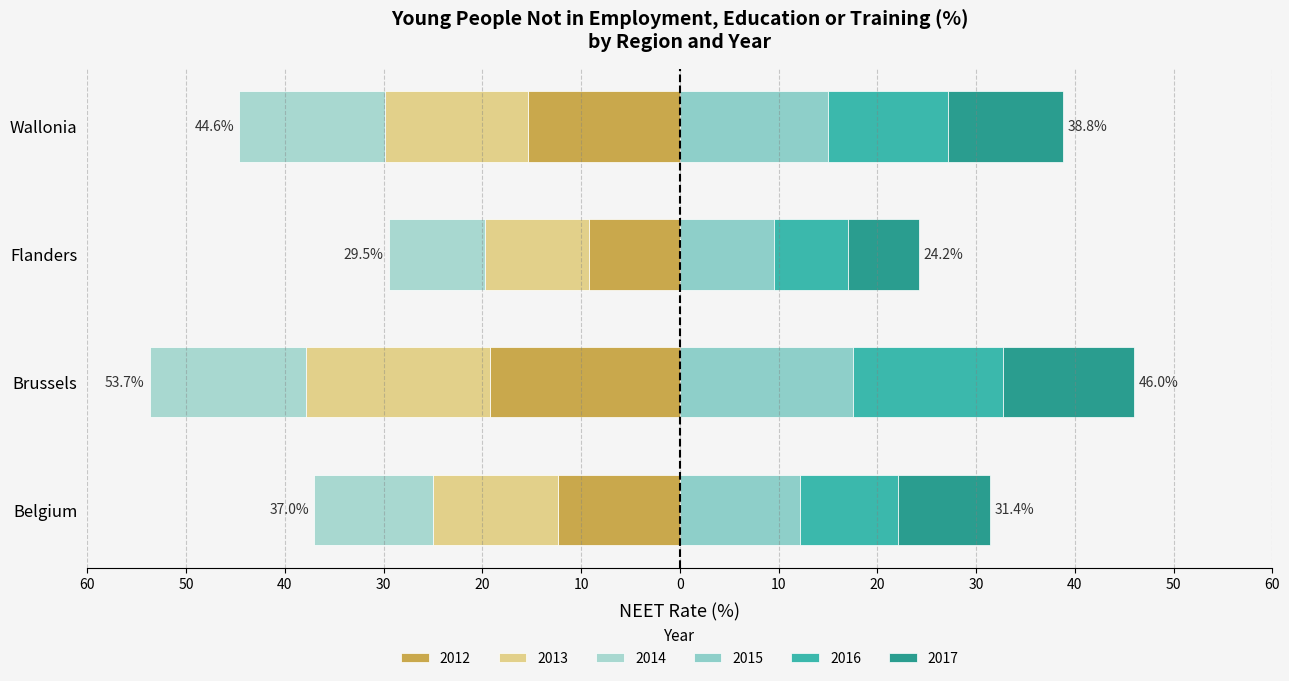

What is the value of the 2013 bar at the 1st from the left?

-12.7